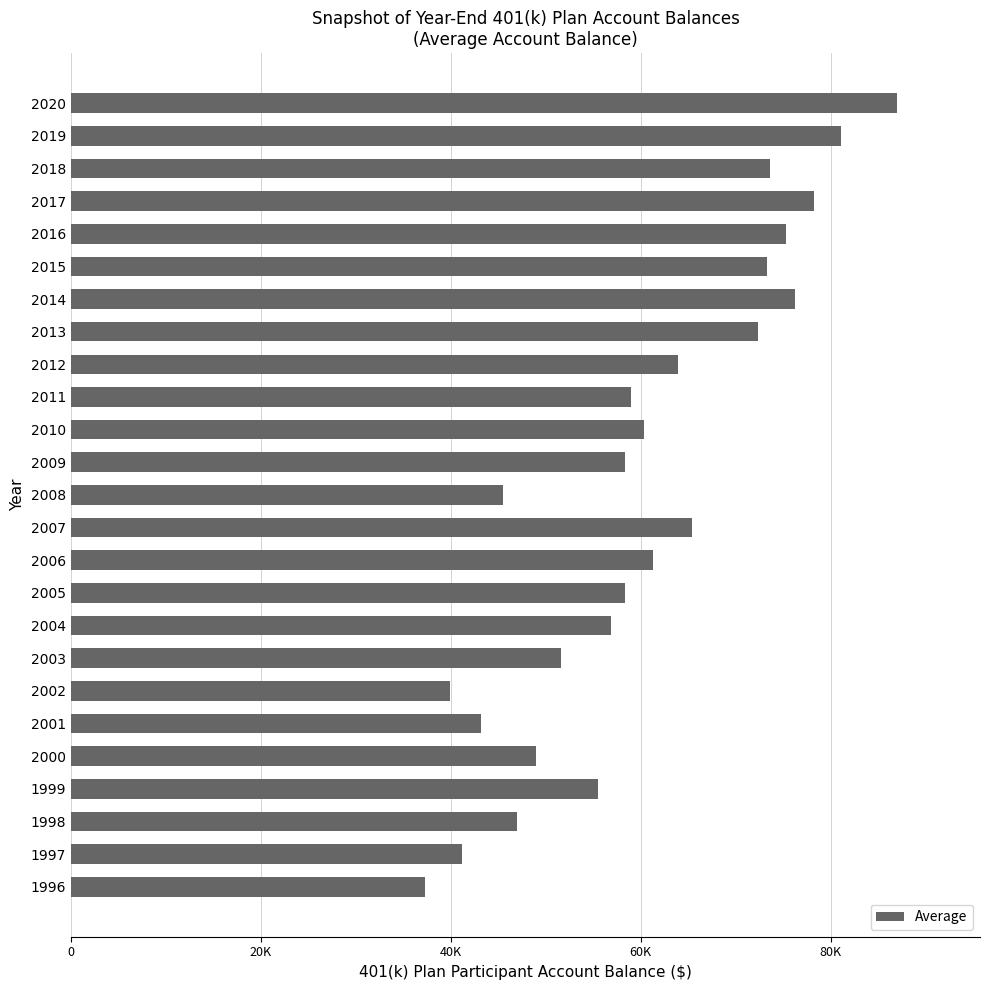

Does the chart contain any negative values?

No